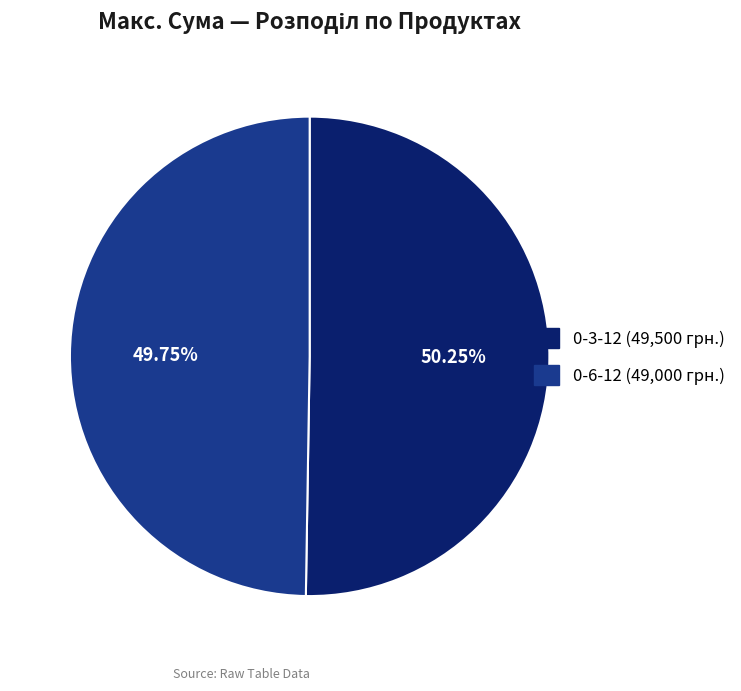

Which slice is the largest?

0-3-12 (49,500 грн.)